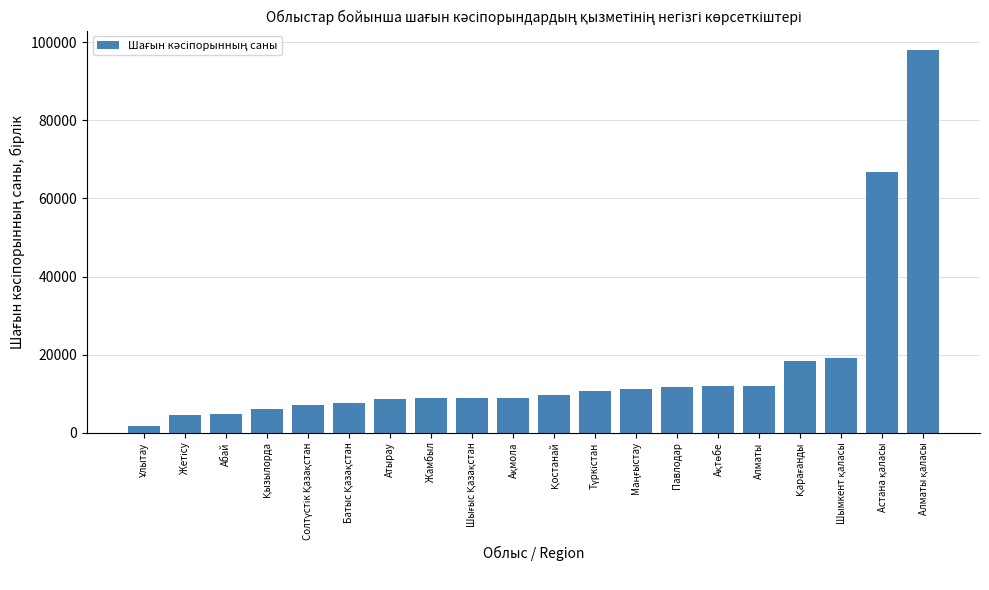

How many distinct data groups are displayed?

1